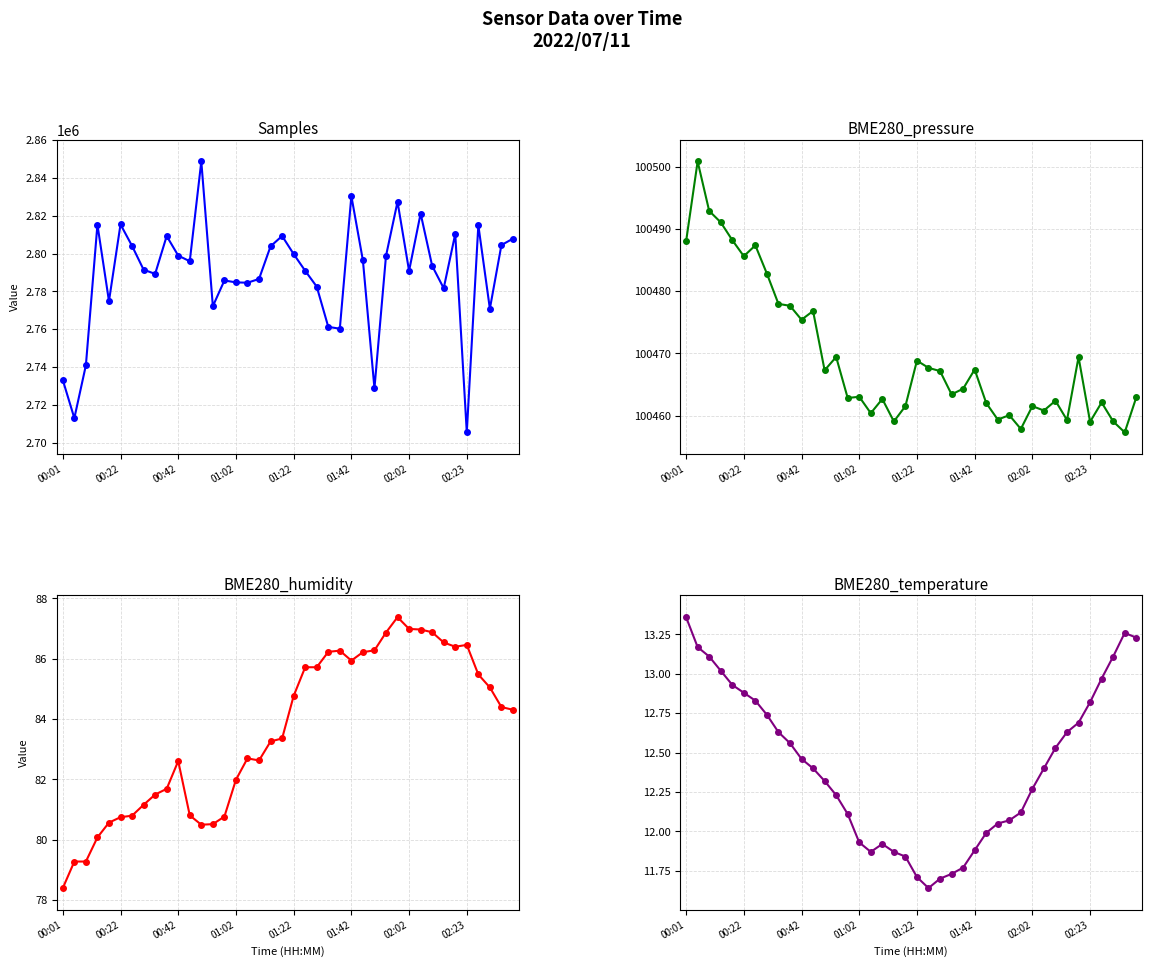

True or false: BME280_temperature and BME280_humidity cross at least once.

False